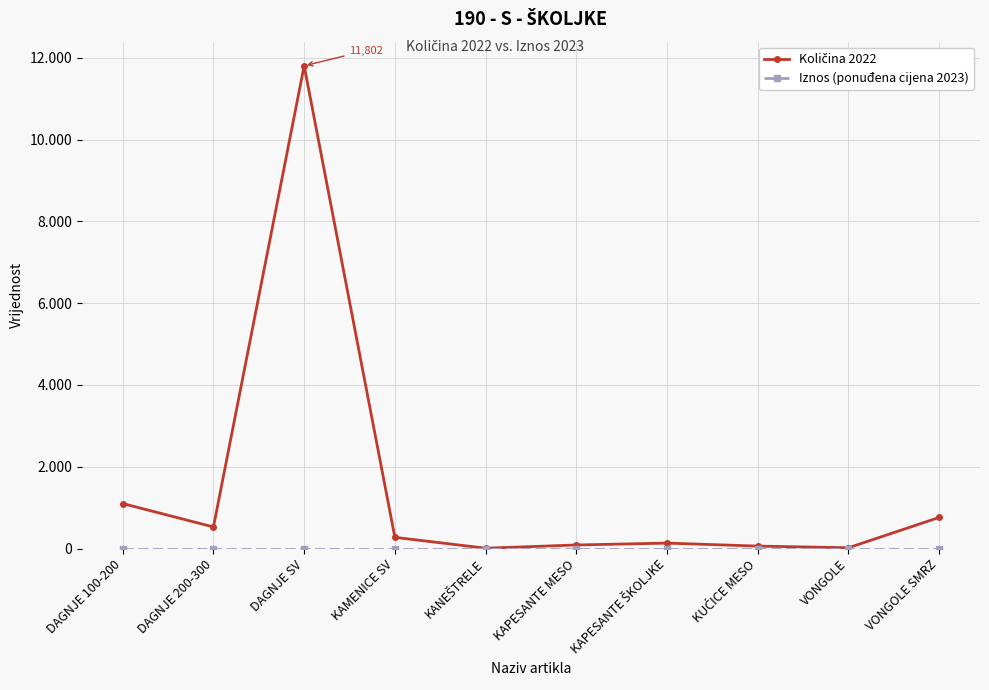

At which category is the sum across all series the highest?

DAGNJE SV